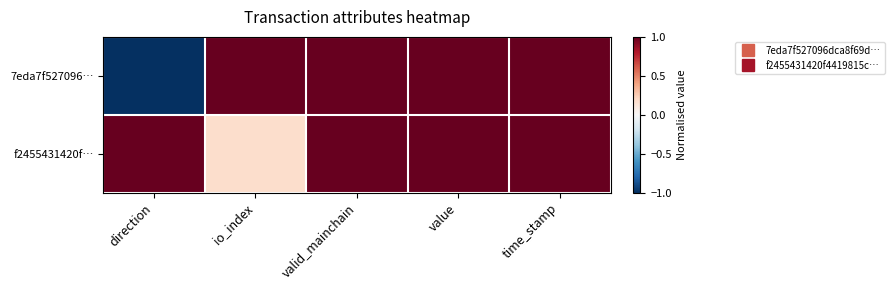

What is the total value across all series at io_index?

1.2